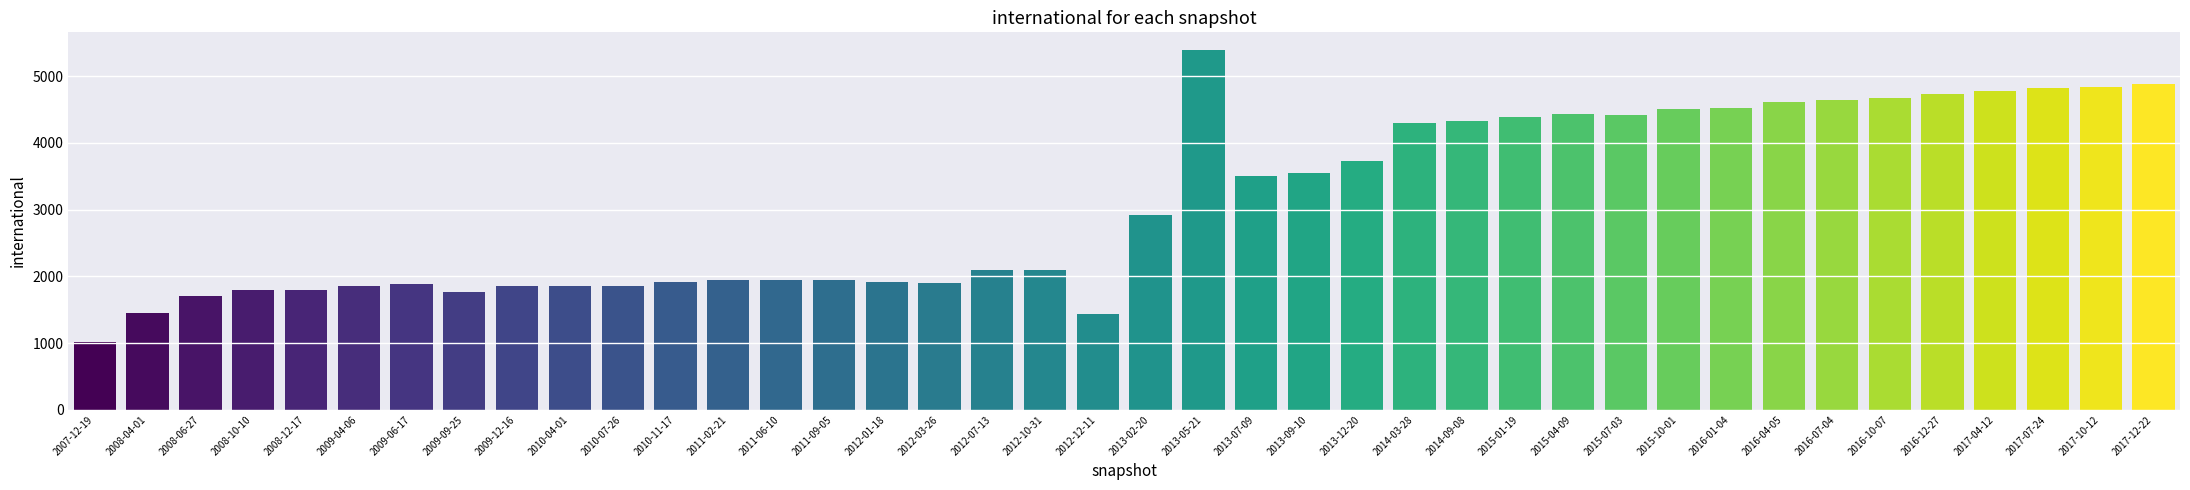

What is the sum of the values at 2013-05-21 and 2013-07-09?

8892